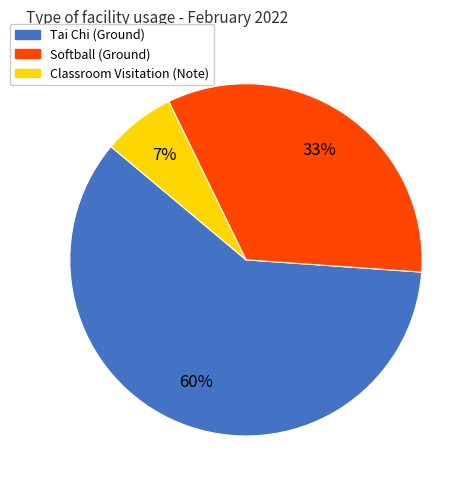

True or false: Tai Chi (Ground) accounts for 74% of the total.

False